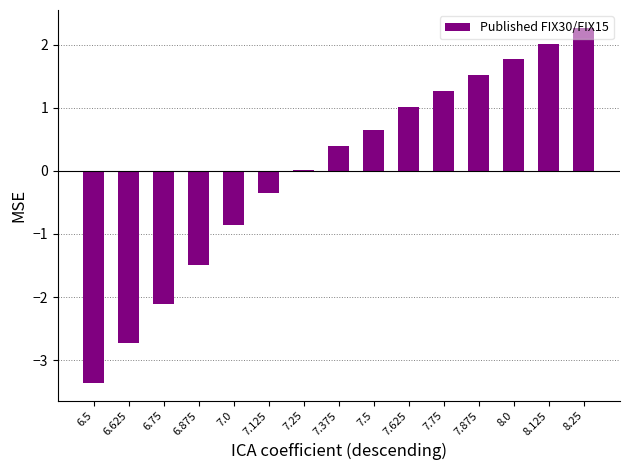

True or false: the data shows 1.4 at 8.25.

False